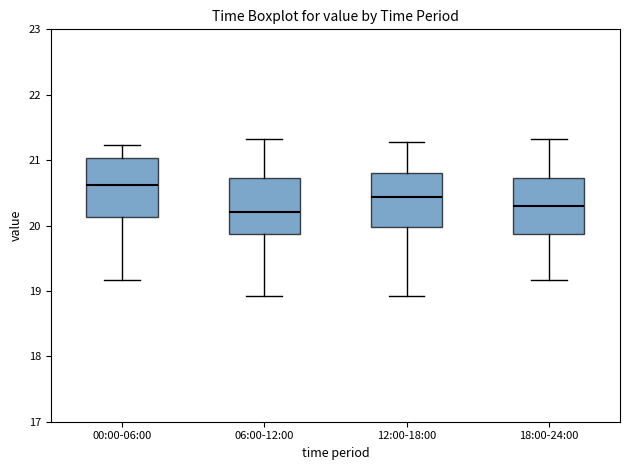

Which box's median line is the lowest?

06:00-12:00